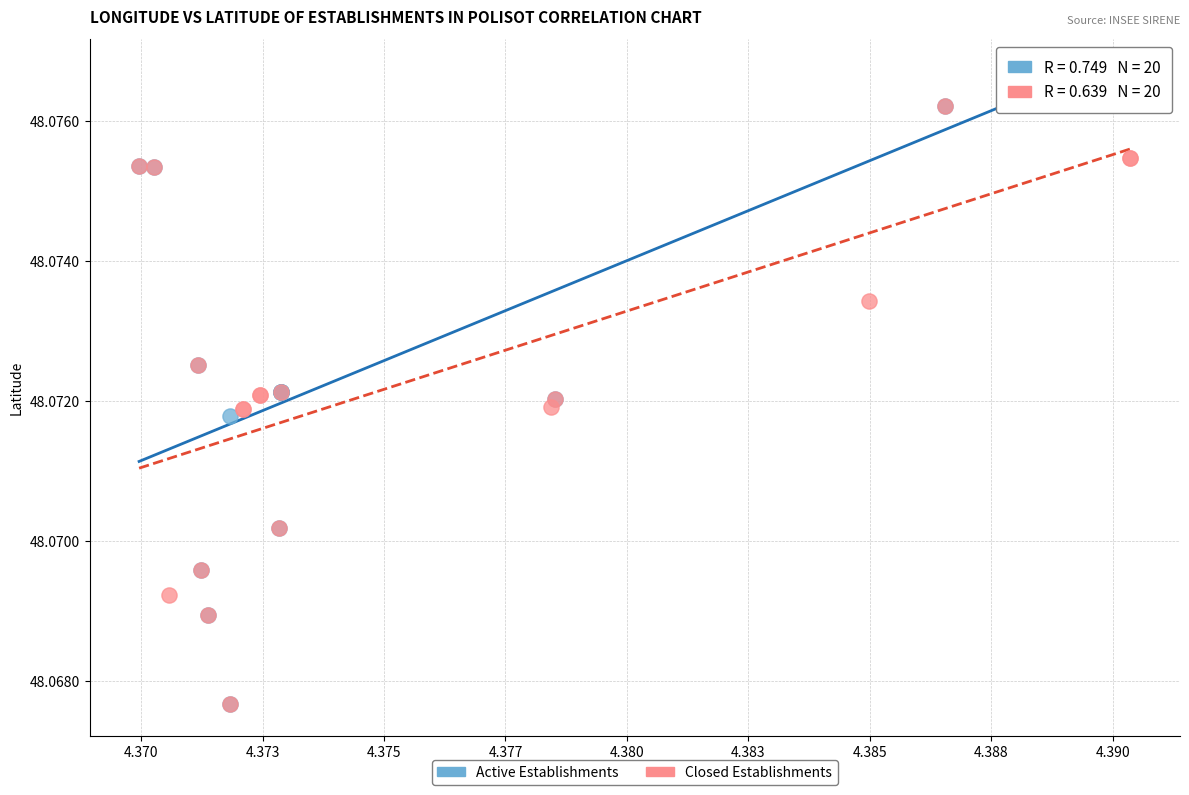

What are all the series names shown in the legend?

Active Establishments, Closed Establishments